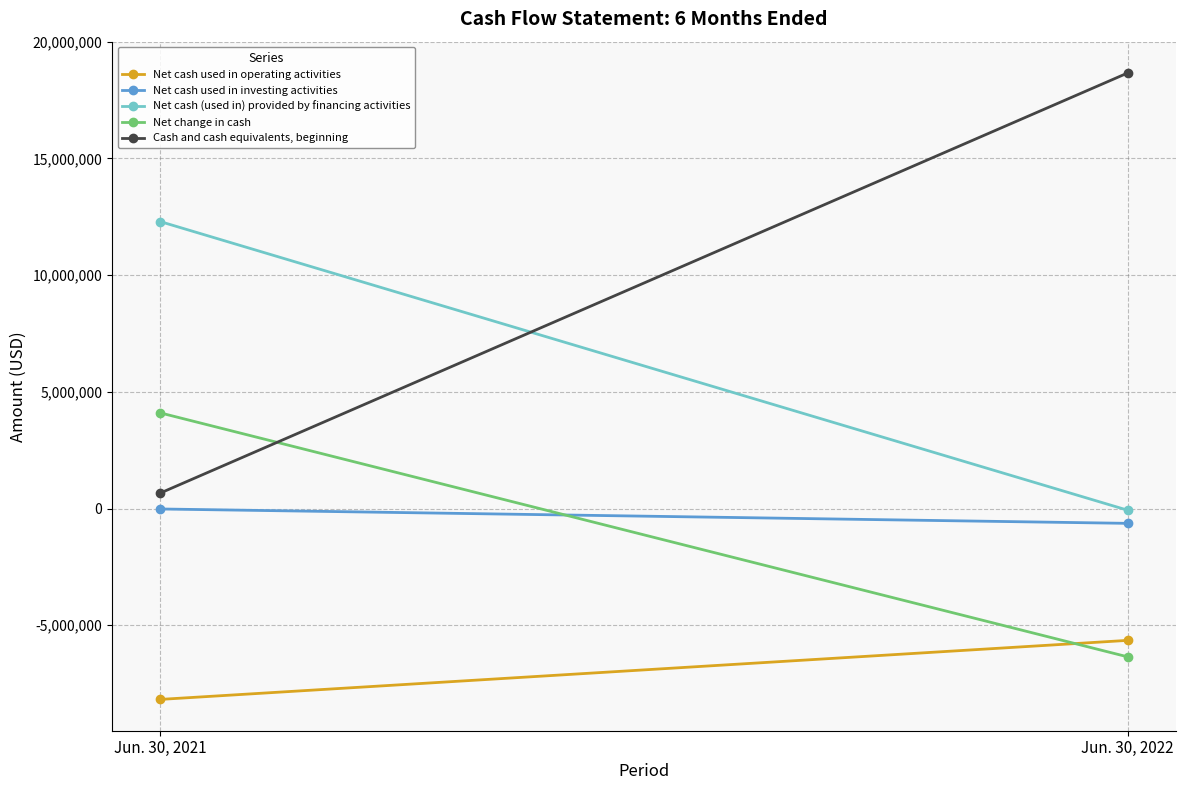

What are all the series names shown in the legend?

Net cash used in operating activities, Net cash used in investing activities, Net cash (used in) provided by financing activities, Net change in cash, Cash and cash equivalents, beginning